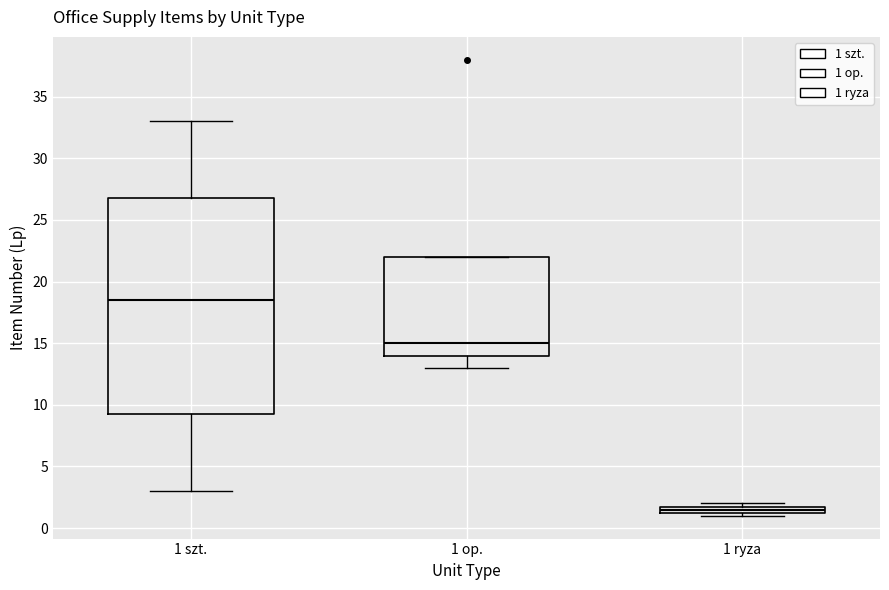

Which box has the lowest median line?

1 ryza